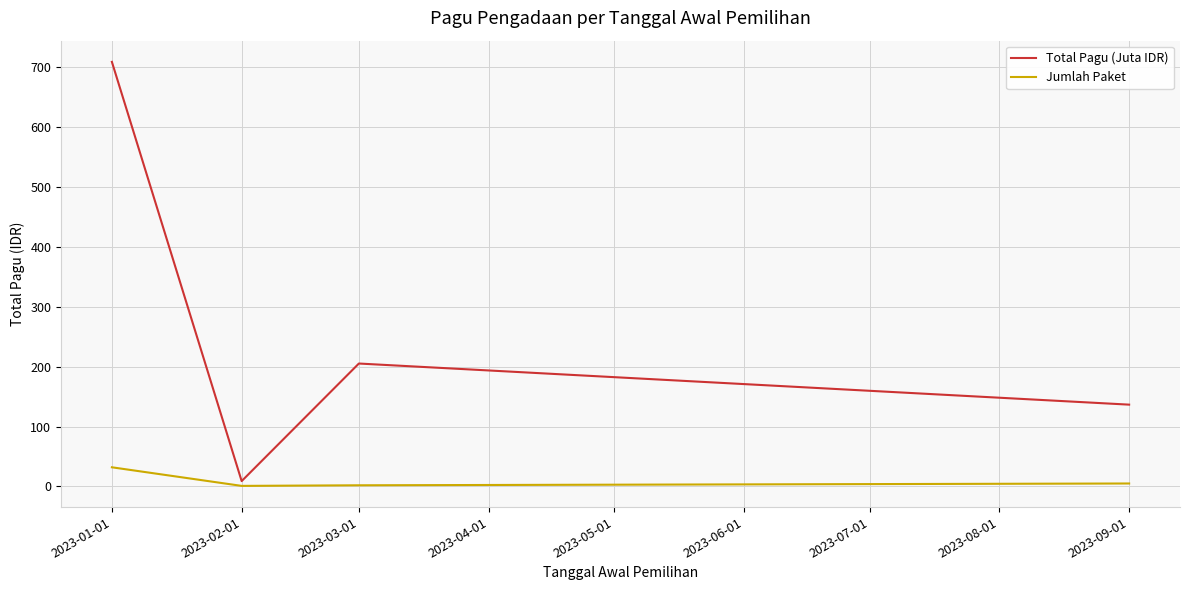

What is the difference between the second highest and second lowest values in the Jumlah Paket series?

3.0